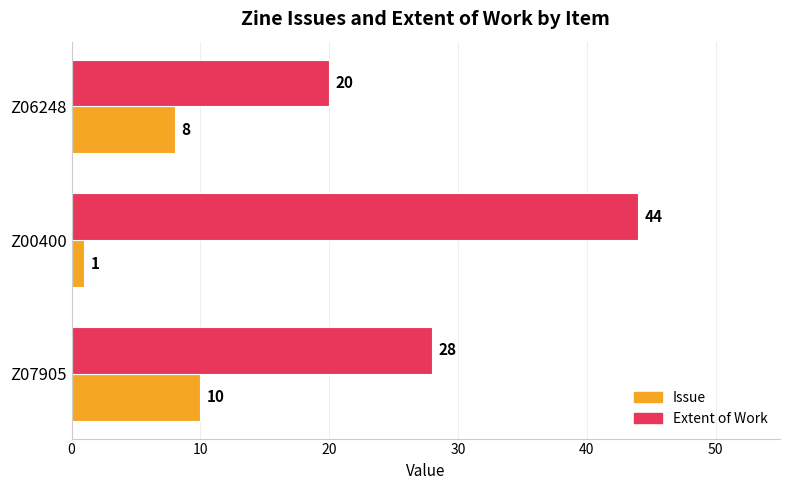

What is the average value of the Extent of Work series?

31